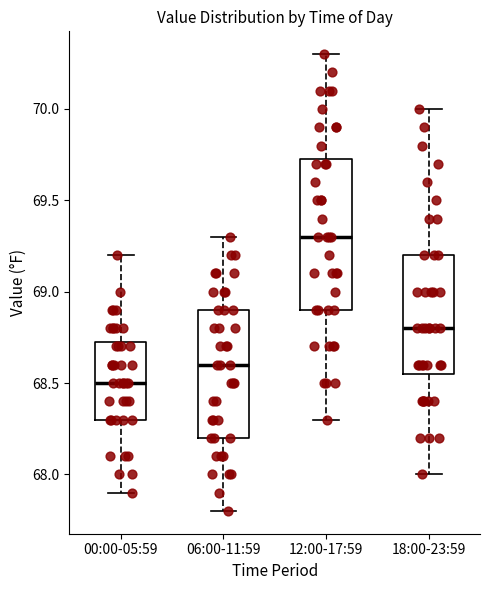

Reading left to right, read every box against the y-axis: the position of its median line, the range the box covers, and the ends of its whiskers. The values are not printed on the chart, so give them approximately, as read against the axis.

00:00-05:59: median 68.50, box 68.30 to 68.75, whiskers 67.90 to 69.20
06:00-11:59: median 68.60, box 68.20 to 68.90, whiskers 67.80 to 69.30
12:00-17:59: median 69.30, box 68.90 to 69.75, whiskers 68.30 to 70.30
18:00-23:59: median 68.80, box 68.55 to 69.20, whiskers 68.00 to 70.00